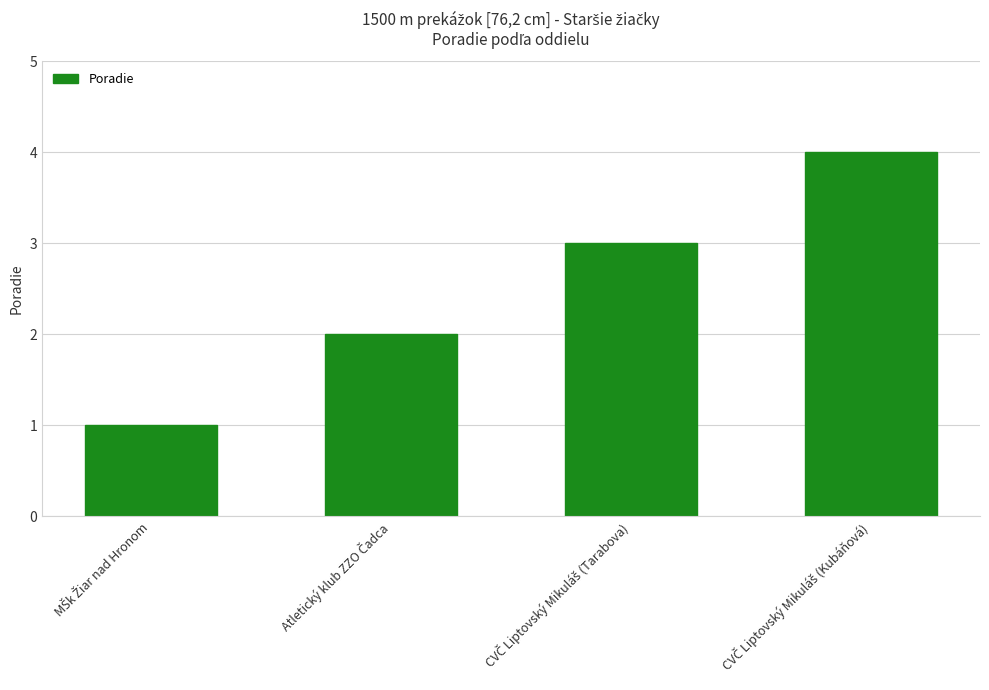

How many bars are there in total?

4